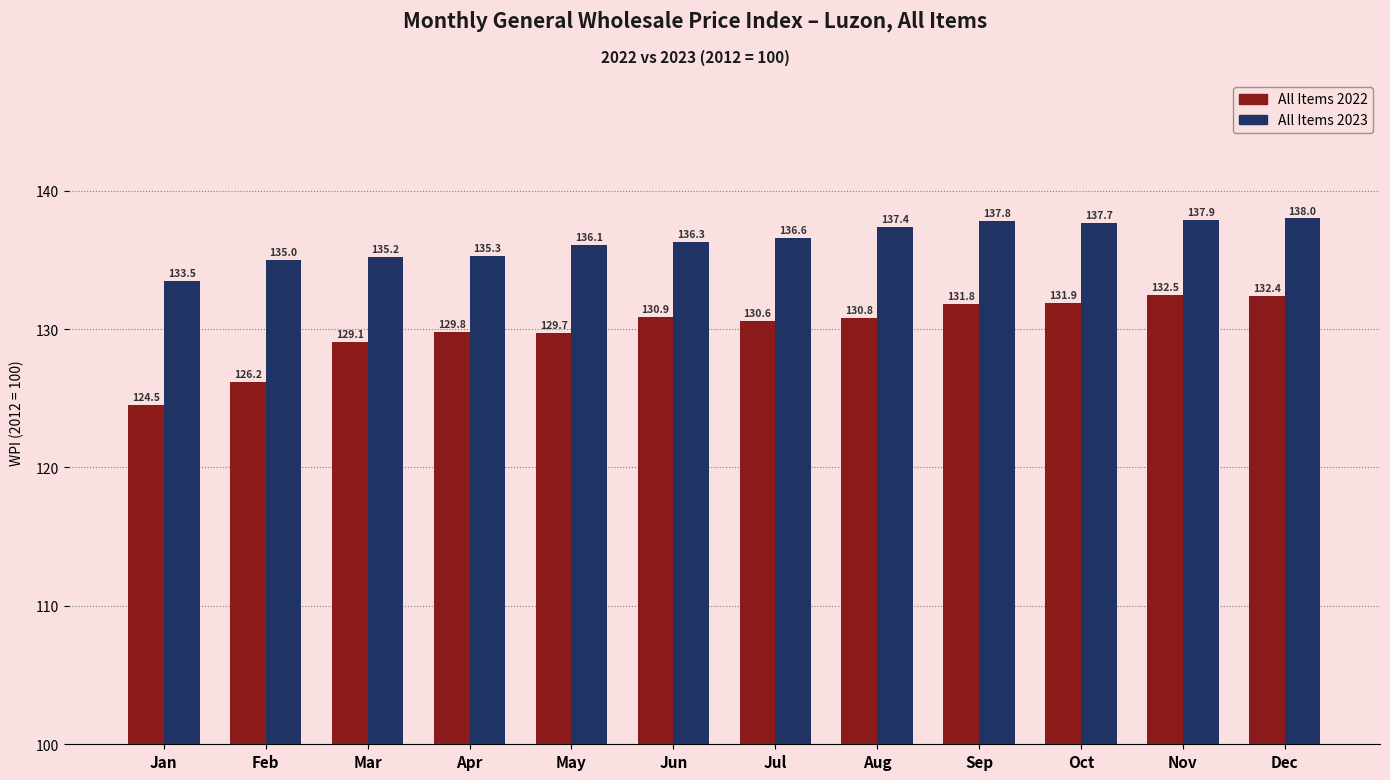

Reading left to right, transcribe all the data shown in this chart.

All Items 2022: Jan=124.5	Feb=126.2	Mar=129.1	Apr=129.8	May=129.7	Jun=130.9	Jul=130.6	Aug=130.8	Sep=131.8	Oct=131.9	Nov=132.5	Dec=132.4
All Items 2023: Jan=133.5	Feb=135.0	Mar=135.2	Apr=135.3	May=136.1	Jun=136.3	Jul=136.6	Aug=137.4	Sep=137.8	Oct=137.7	Nov=137.9	Dec=138.0